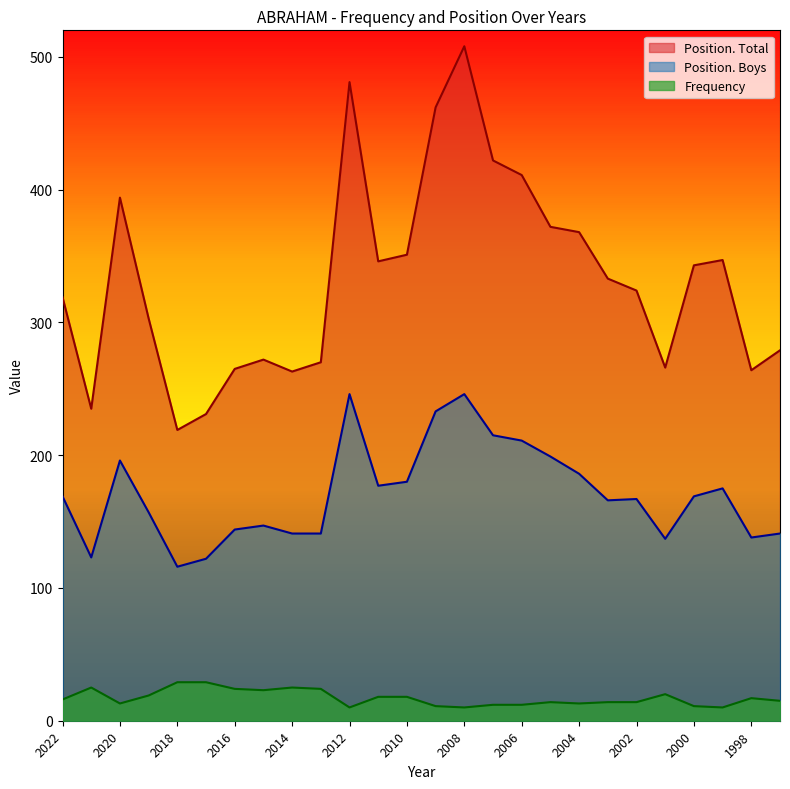

What is the value of the Position. Total point at the 13th from the left?

351